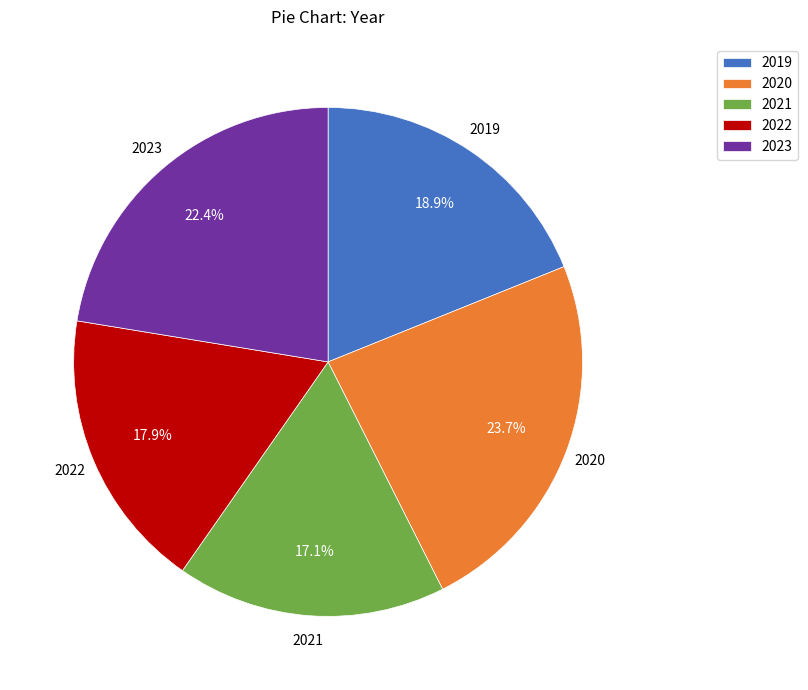

How many slices are in this pie chart?

5